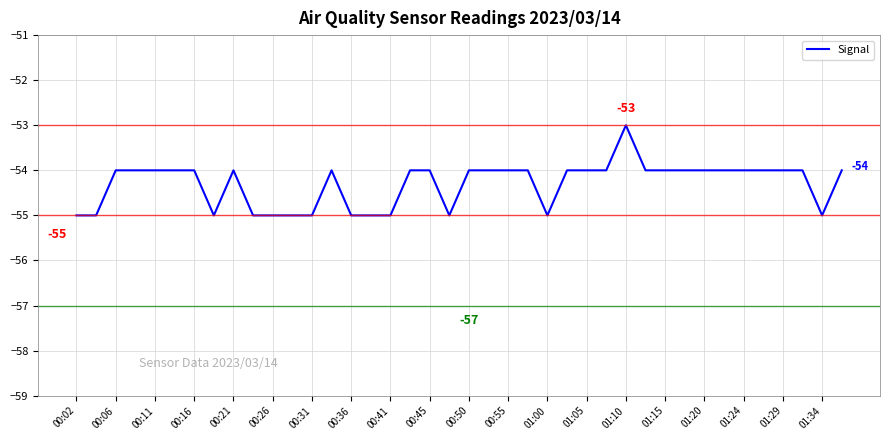

What is the greatest value displayed?

-53